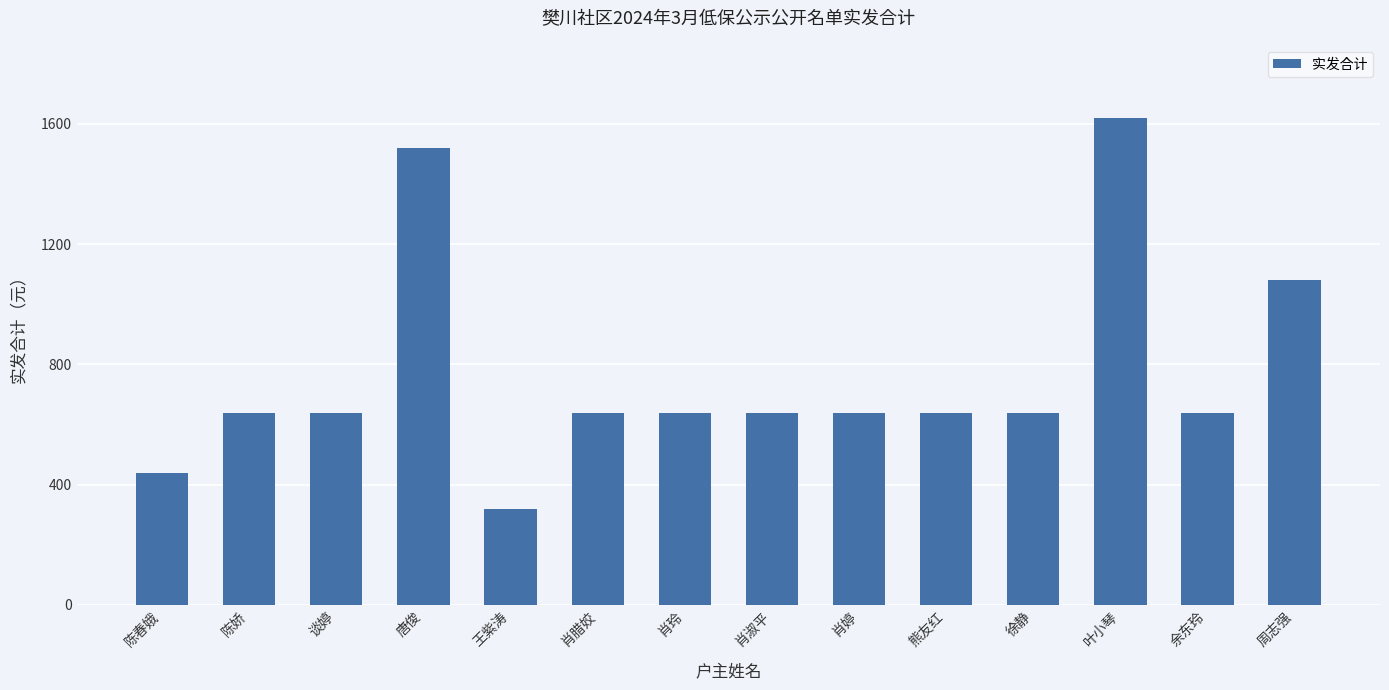

Where is the data nearest to the value 970?

周志强